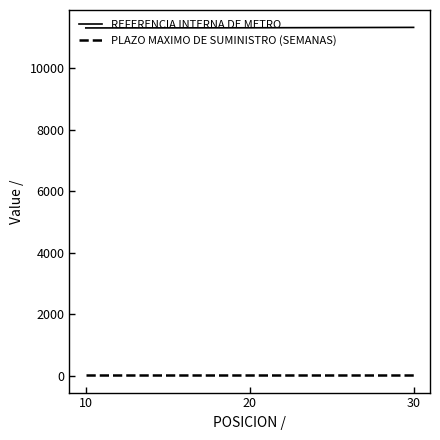

Does the chart have visible grid lines?

No